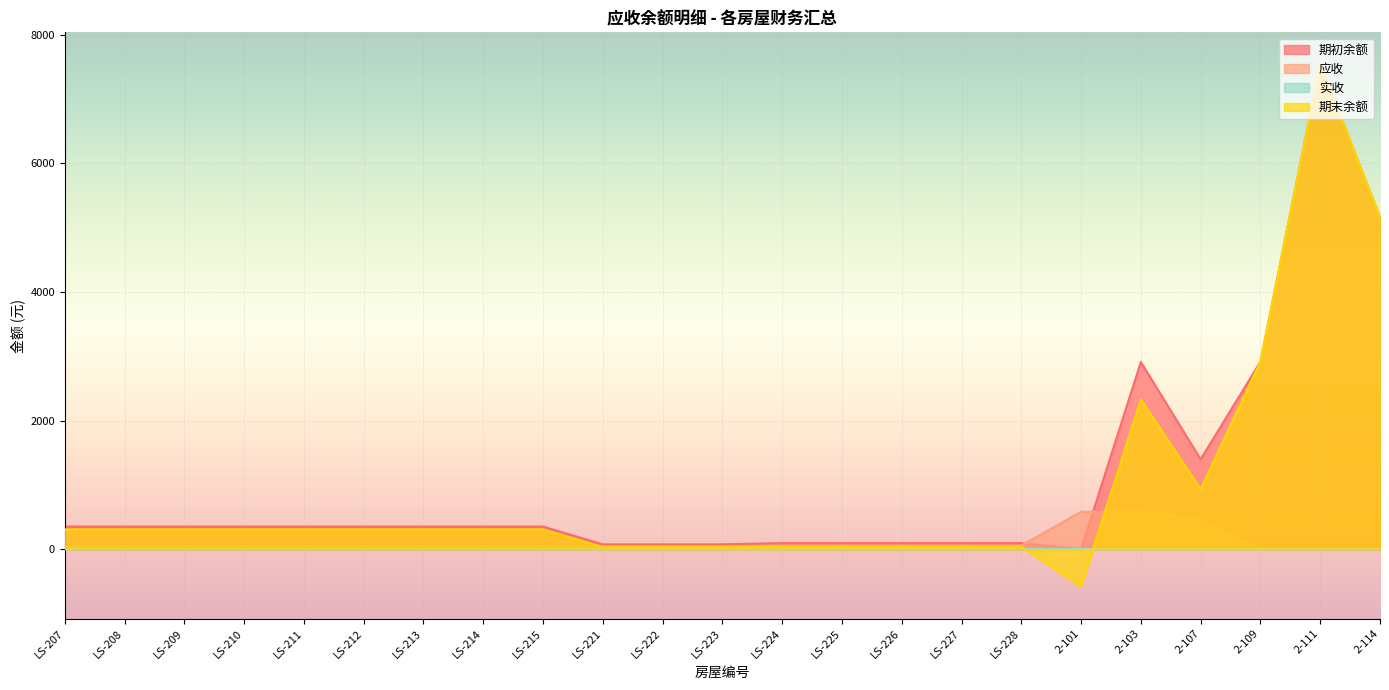

The value of 期末余额 at 2-103 is 2327.9. True or false?

True